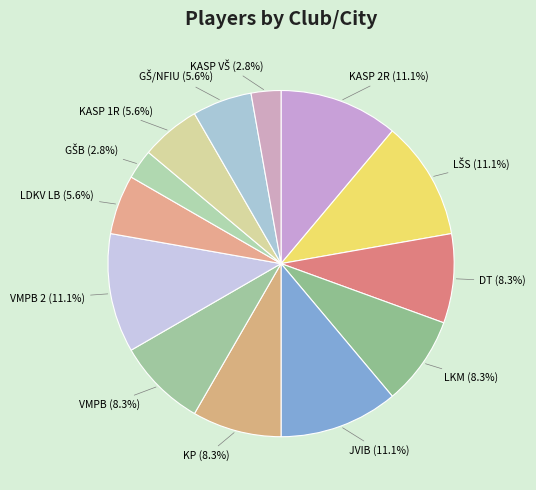

Does any single category account for the majority?

No